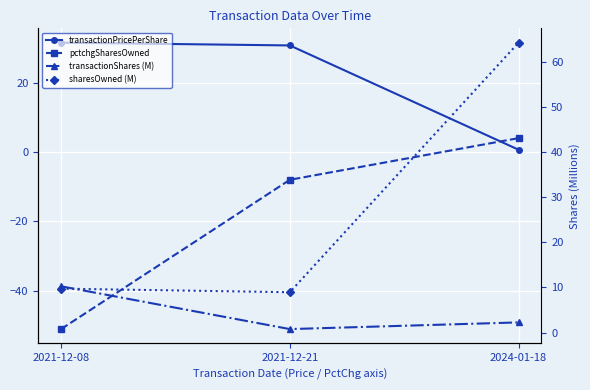

Is it true that transactionShares (M) equals 5.6 at 2021-12-08?

False